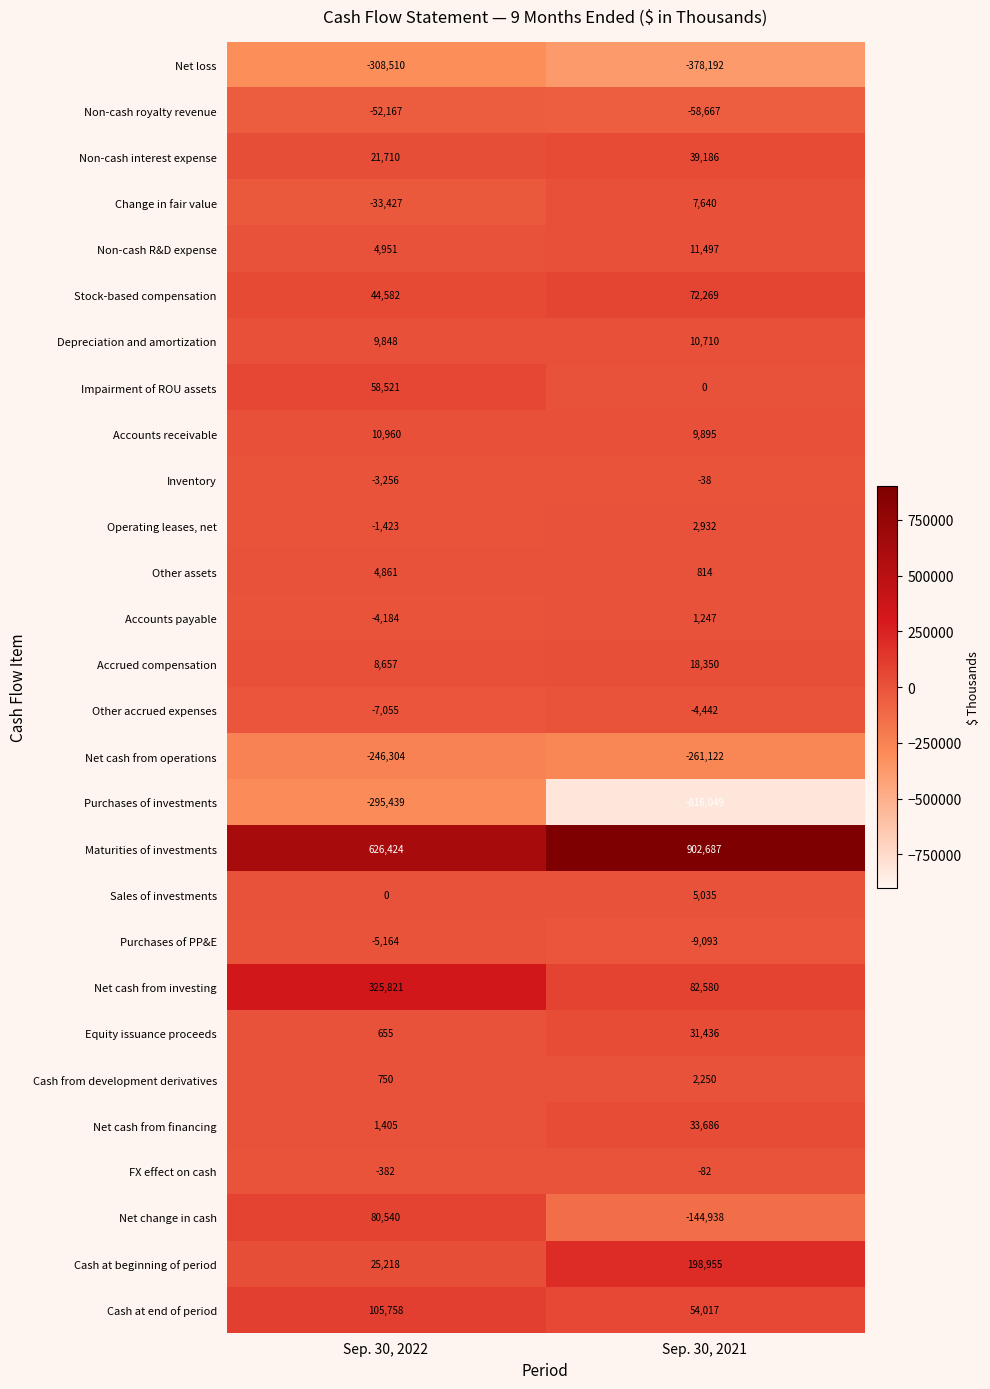

The Change in fair value series shows -33427 at Sep. 30, 2022. True or false?

True